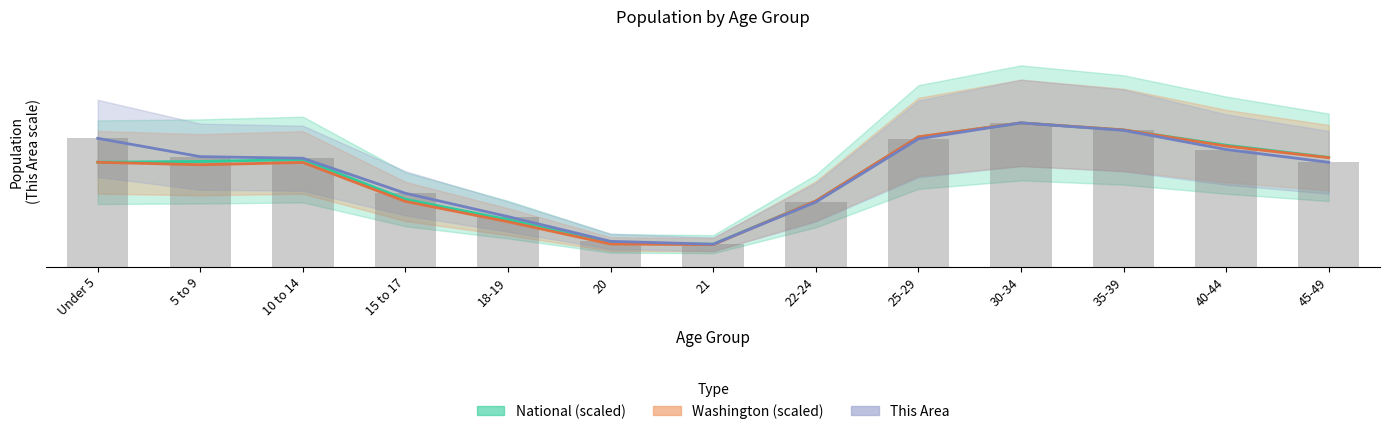

How many groups of bars are there?

13